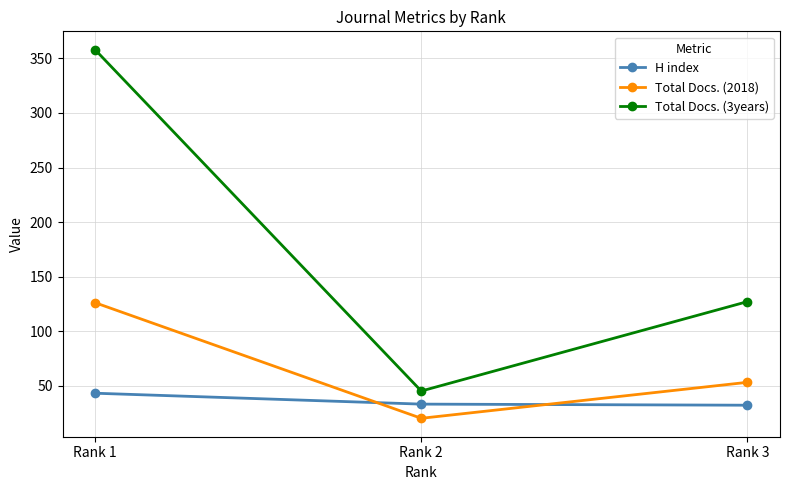

Which category has the lowest value in the Total Docs. (3years) series?

Rank 2